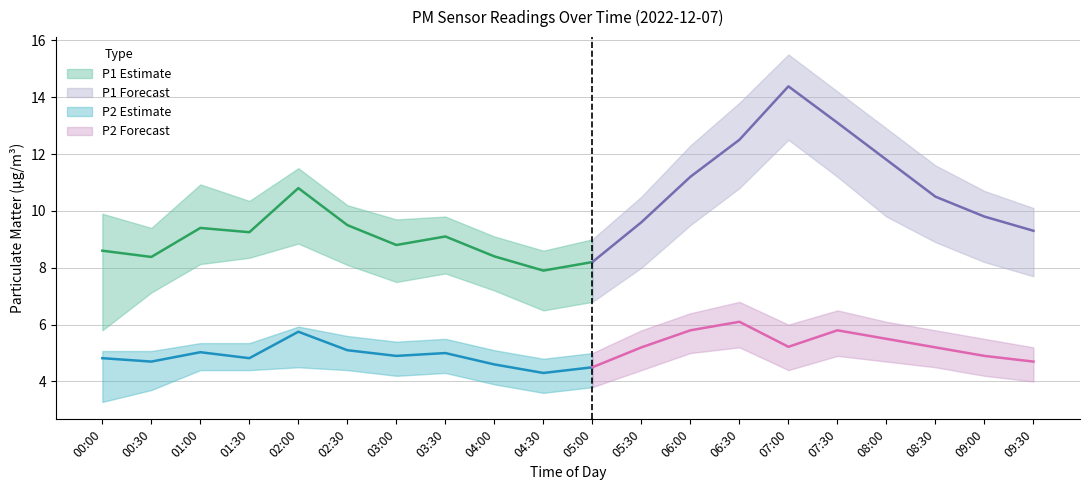

True or false: P1_lower and P1 cross at least once.

False